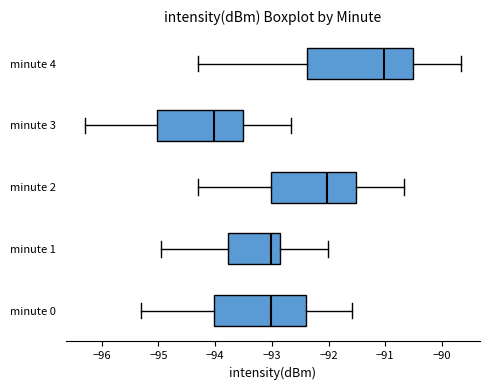

Which box is the widest, from its left edge to its right edge?

minute 4